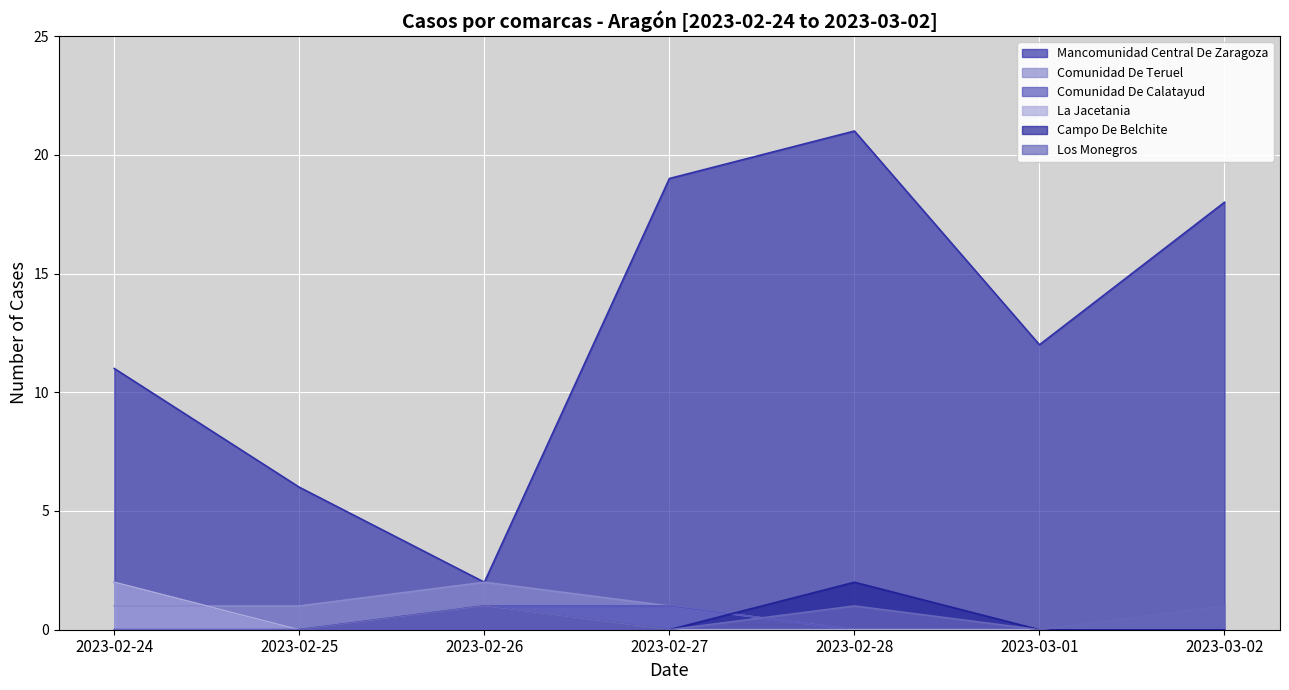

True or false: La Jacetania has more than 2 interior local peaks.

False